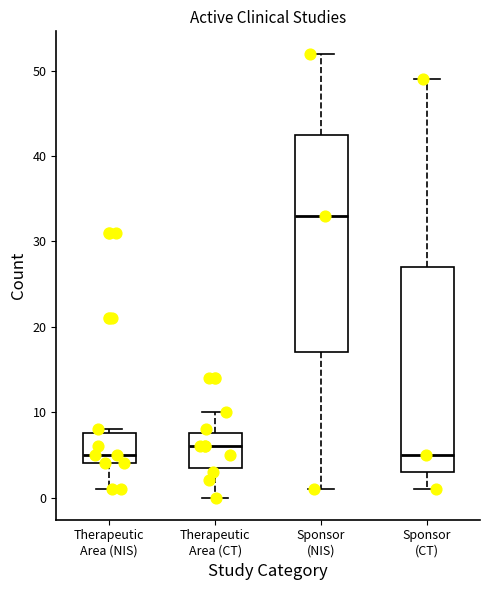

Where does the lower whisker of the box for Sponsor (CT) end on the y-axis? The values are not printed on the chart, so give them approximately, as read against the axis.

1